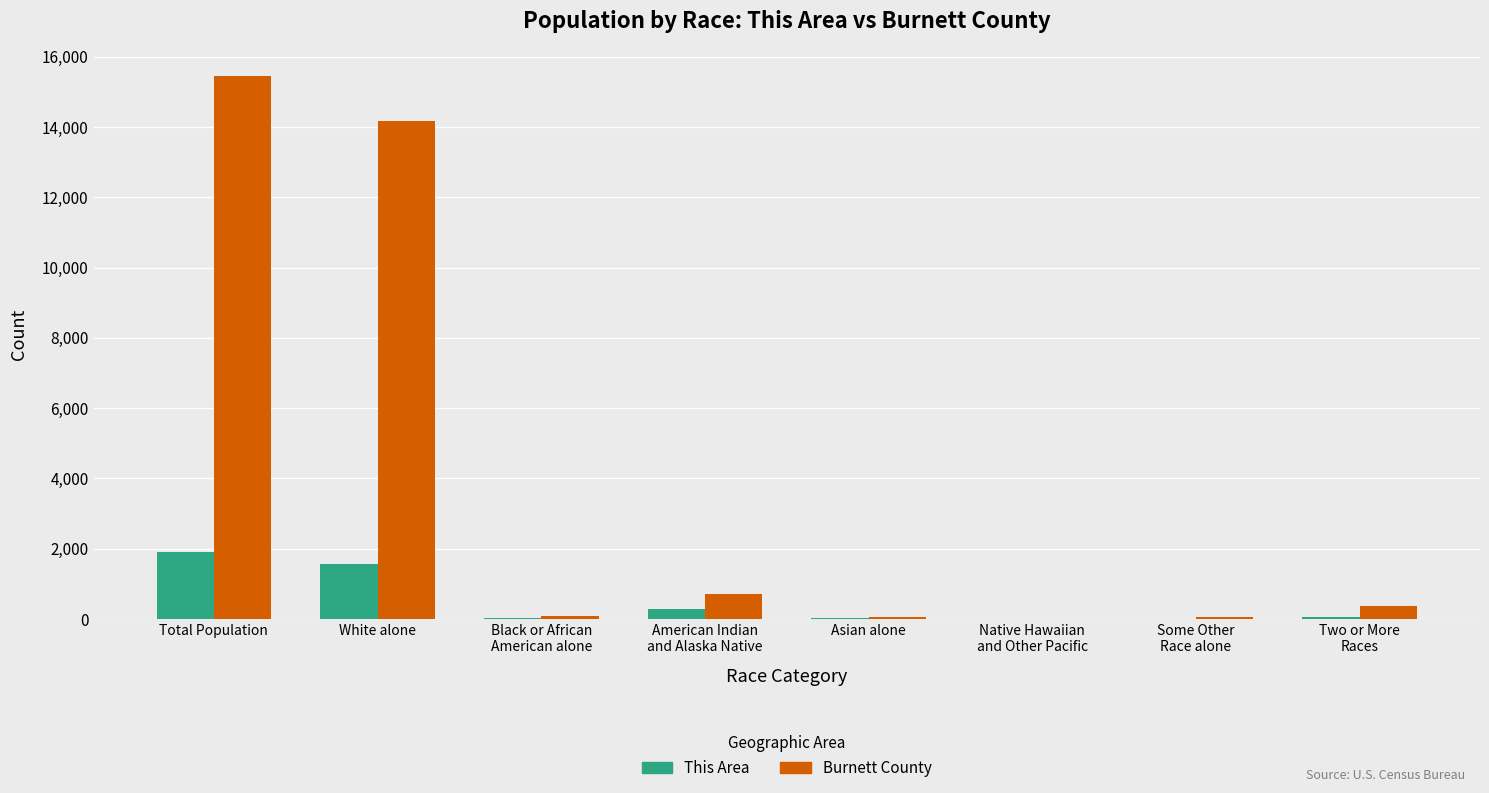

What is the difference between the This Area values at Asian alone and Black or African
American alone?

1